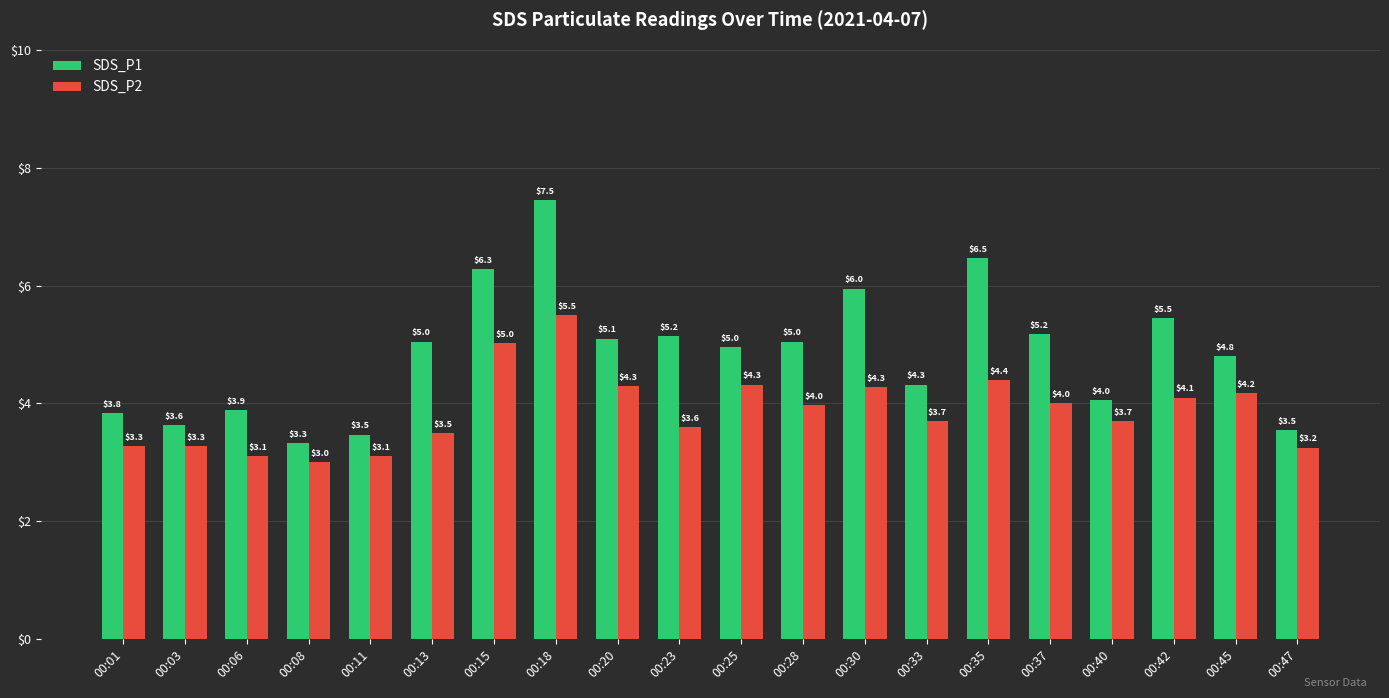

What is the greatest value displayed?

7.5